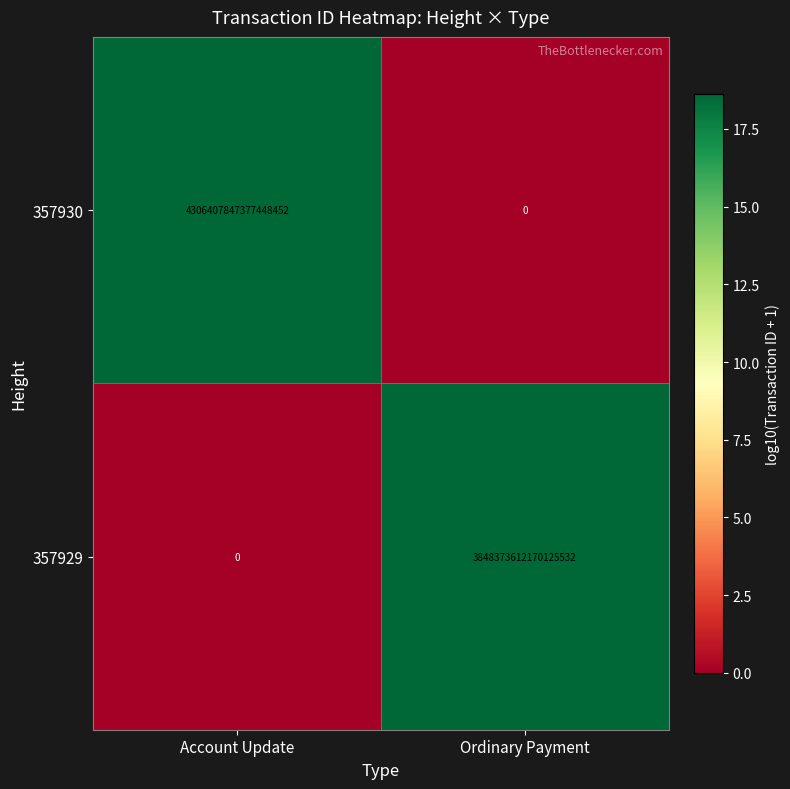

At which category is the sum across all series the highest?

Account Update